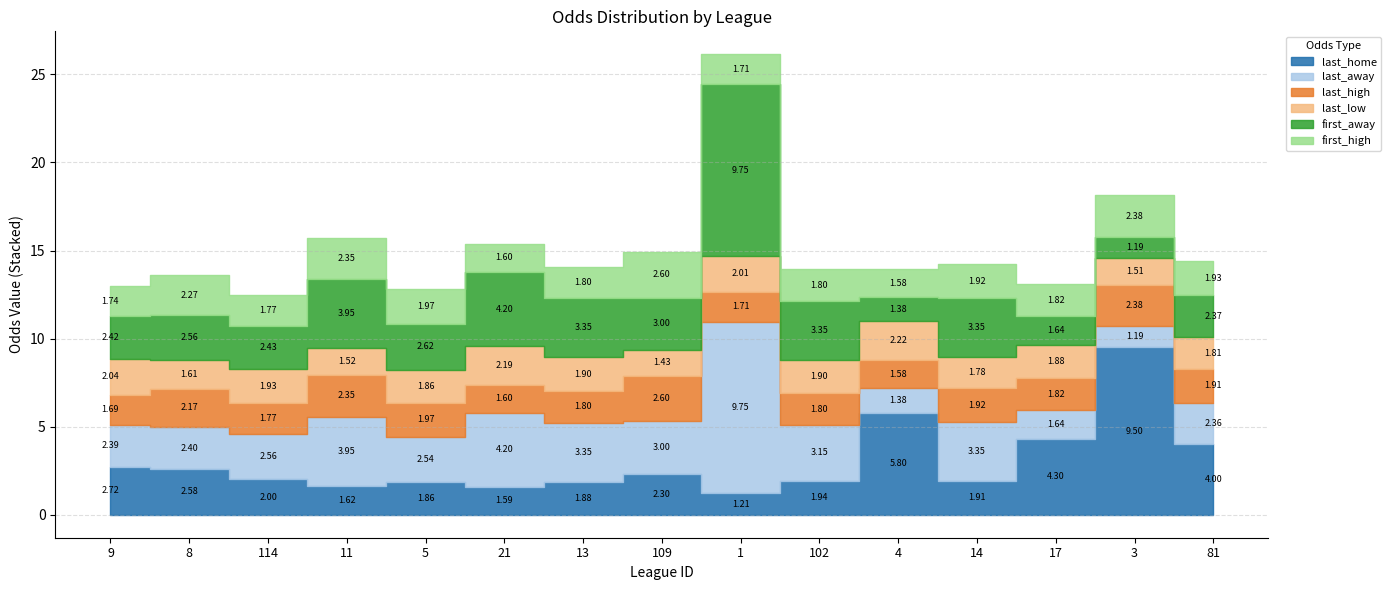

Which label corresponds to the smallest value in the chart?

3